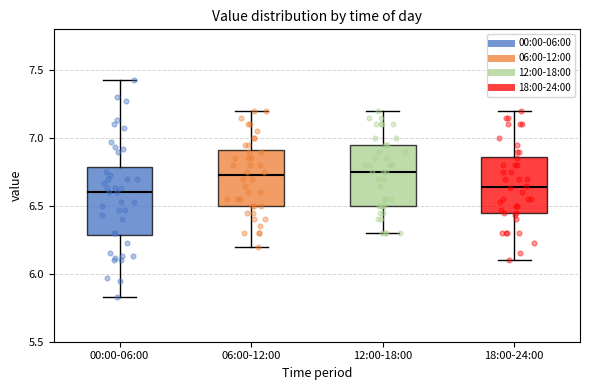

Which box is the tallest, from its lower edge to its upper edge?

00:00-06:00